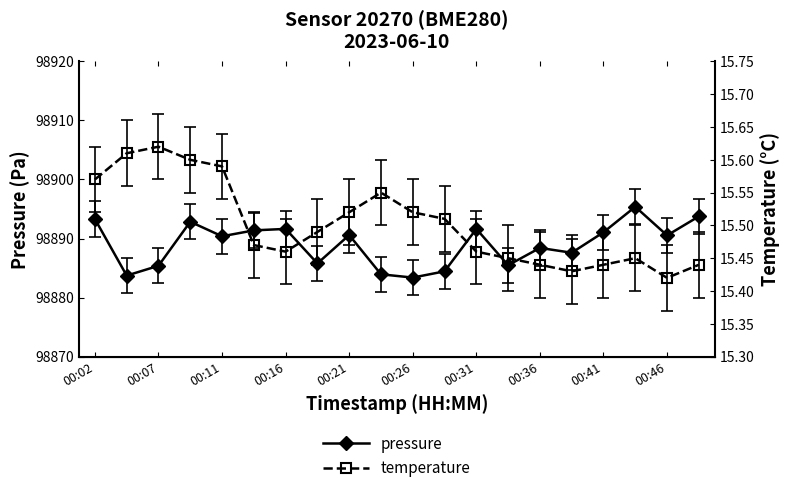

What is the lowest value of the pressure series?

98883.4